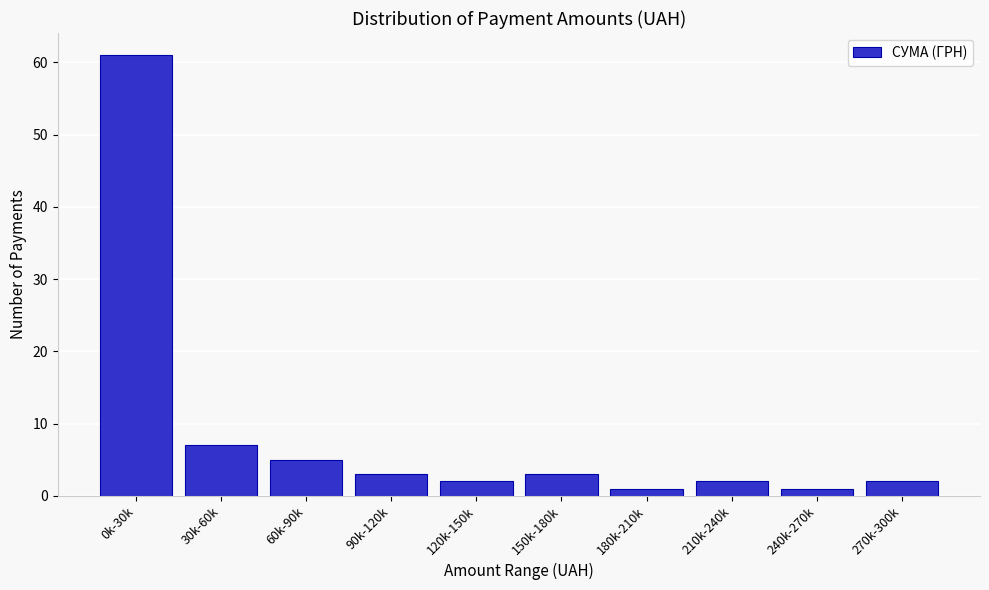

Reading left to right, what are all the values shown in this chart?

0k-30k=61	30k-60k=7	60k-90k=5	90k-120k=3	120k-150k=2	150k-180k=3	180k-210k=1	210k-240k=2	240k-270k=1	270k-300k=2